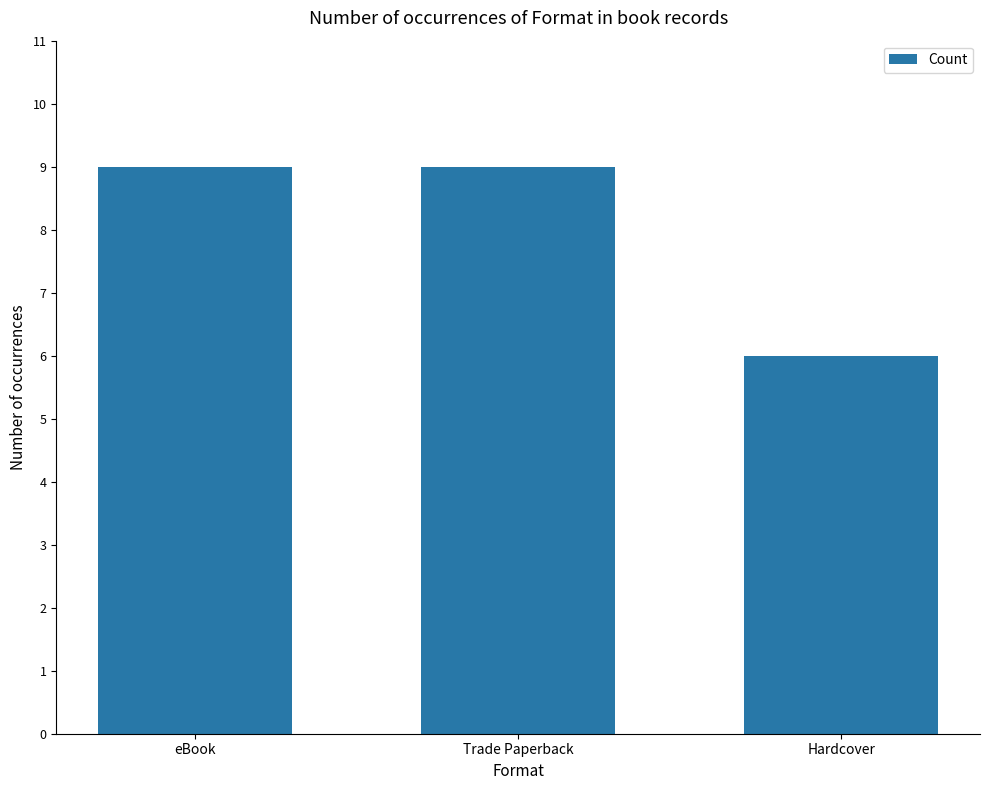

Which label corresponds to the smallest value in the chart?

Hardcover